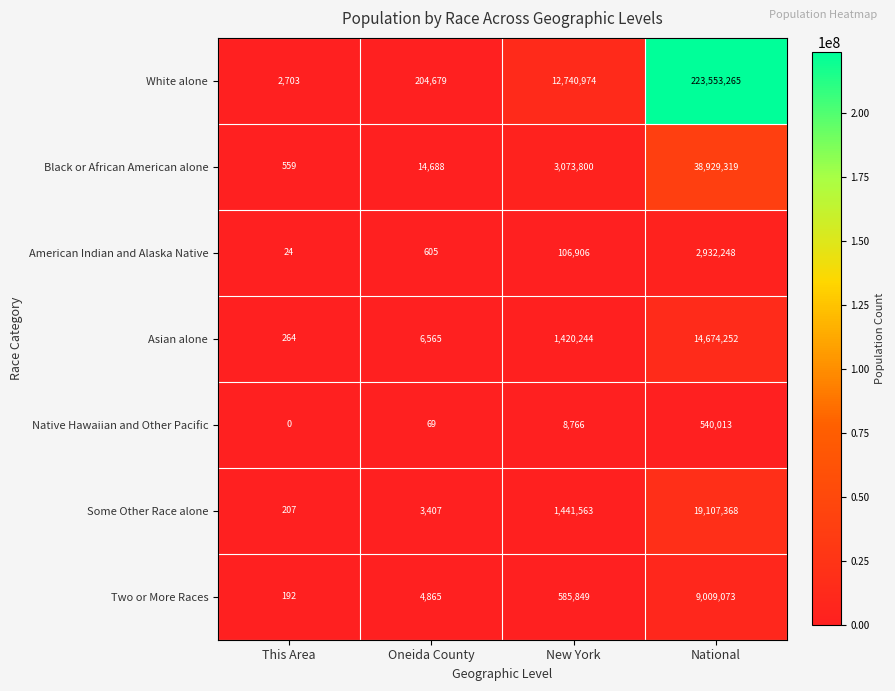

Reading right to left, list all the values displayed in this chart.

White alone: National=223553265	New York=12740974	Oneida County=204679	This Area=2703
Black or African American alone: National=38929319	New York=3073800	Oneida County=14688	This Area=559
American Indian and Alaska Native: National=2932248	New York=106906	Oneida County=605	This Area=24
Asian alone: National=14674252	New York=1420244	Oneida County=6565	This Area=264
Native Hawaiian and Other Pacific: National=540013	New York=8766	Oneida County=69	This Area=0
Some Other Race alone: National=19107368	New York=1441563	Oneida County=3407	This Area=207
Two or More Races: National=9009073	New York=585849	Oneida County=4865	This Area=192